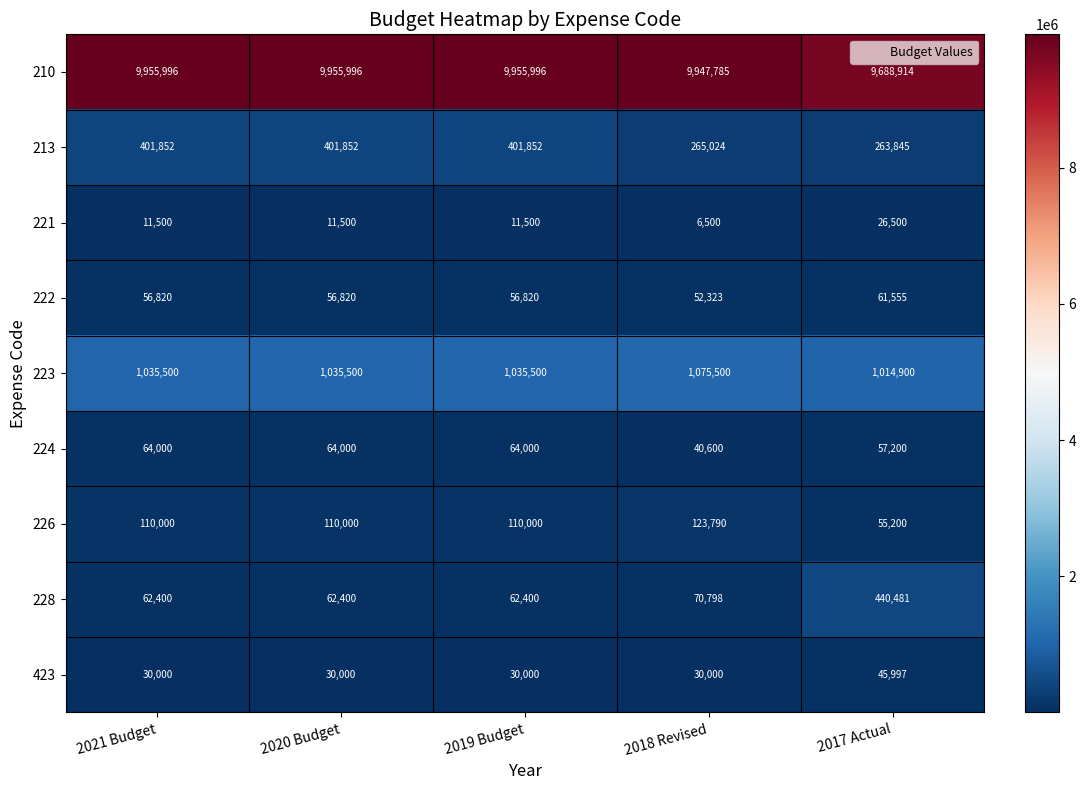

List the series in order of their peak value, lowest first.

221, 423, 222, 224, 226, 213, 228, 223, 210